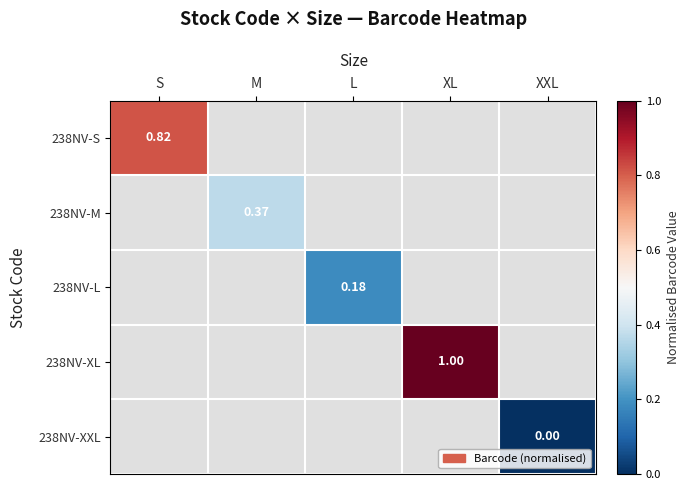

The 238NV-L series shows 0.3 at L. True or false?

False